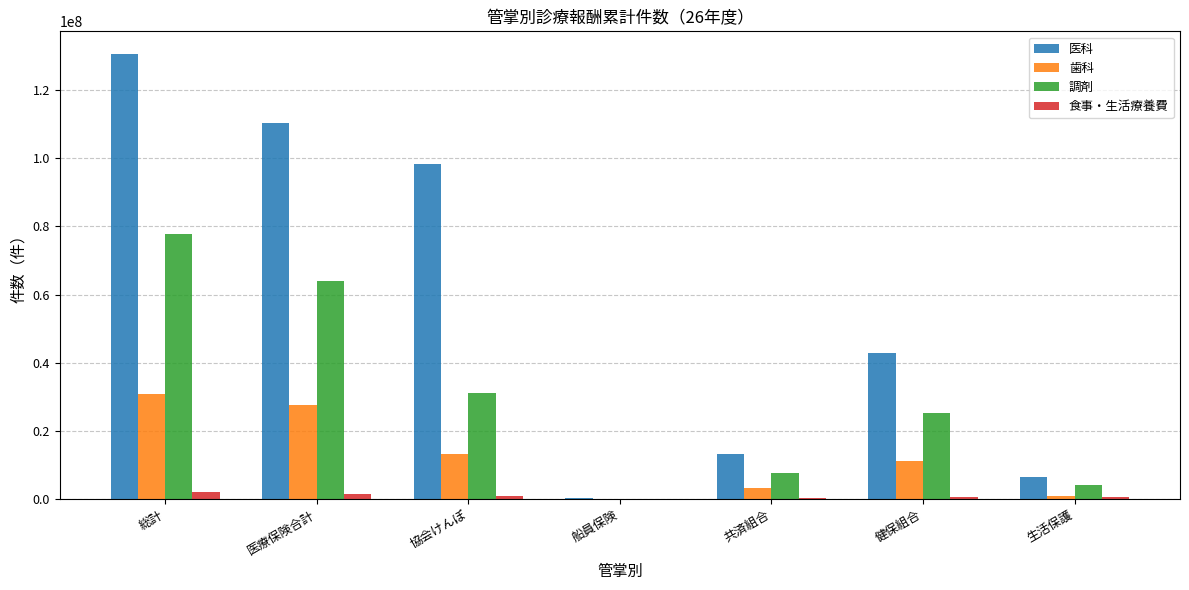

Between 総計 and 協会けんぽ, which series saw the biggest shift?

調剤